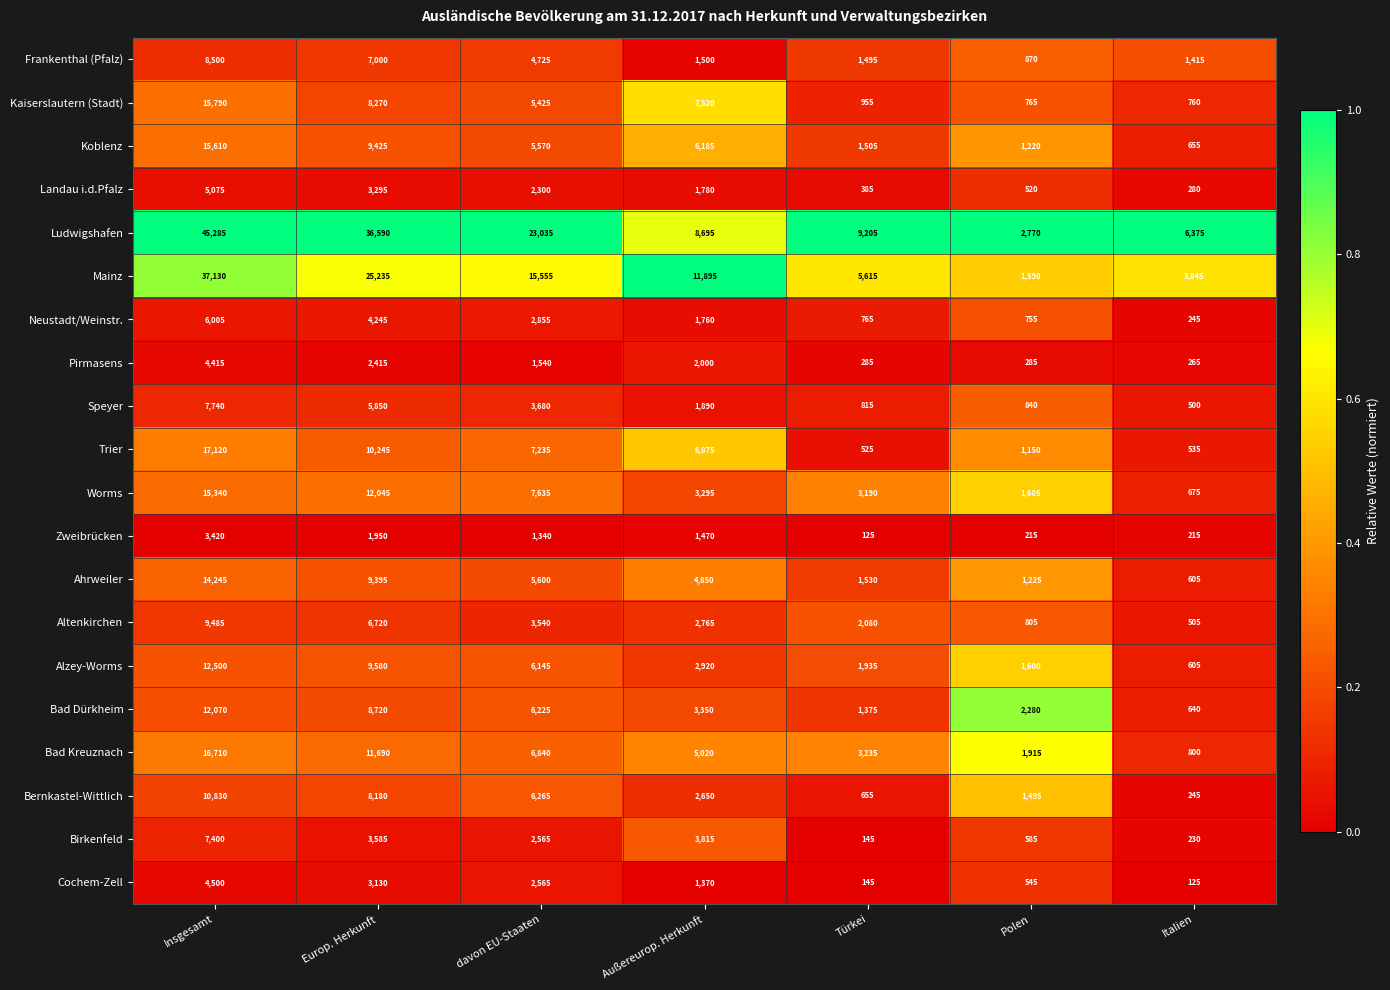

What is the smallest value displayed?

125